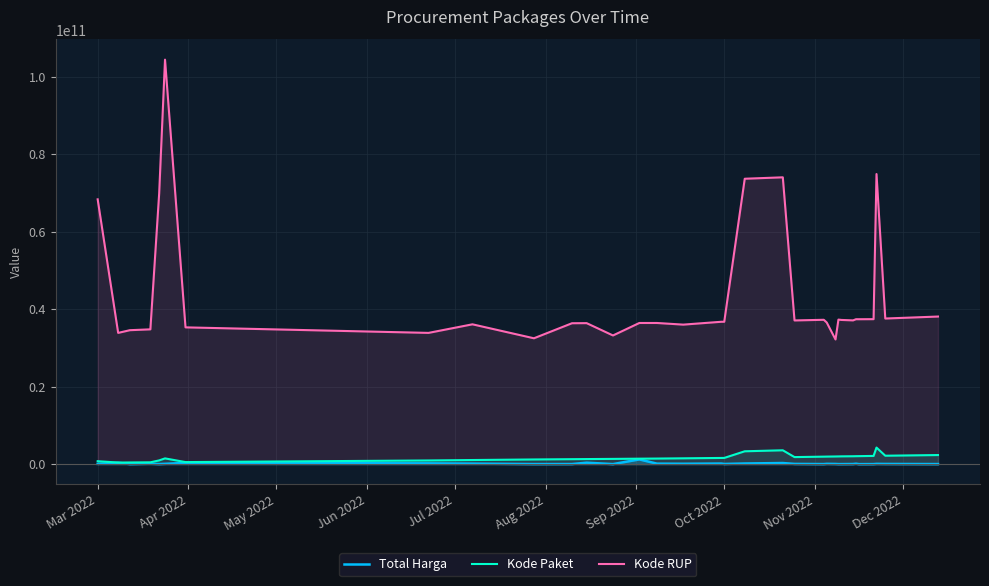

Which series has the largest total across all categories?

Kode RUP